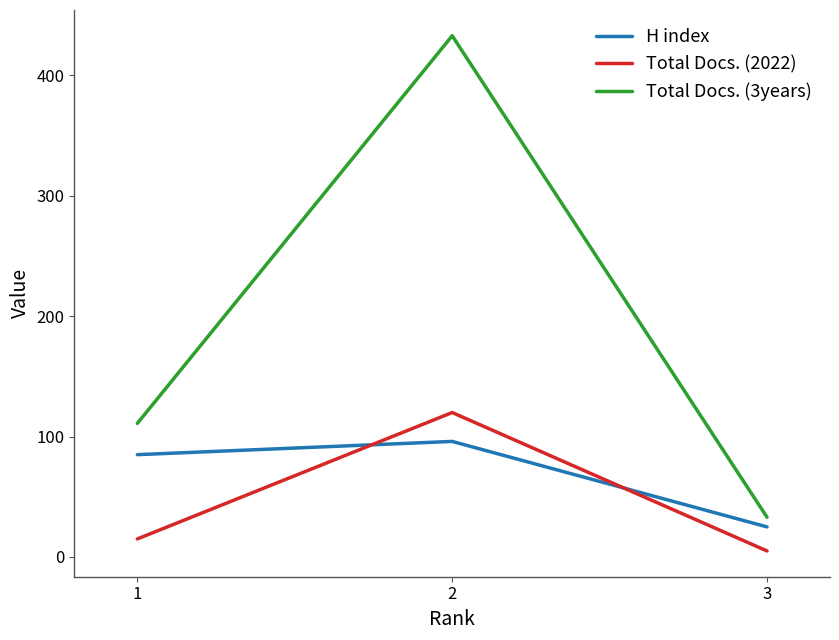

Which series changed the most between 1 and 2?

Total Docs. (3years)